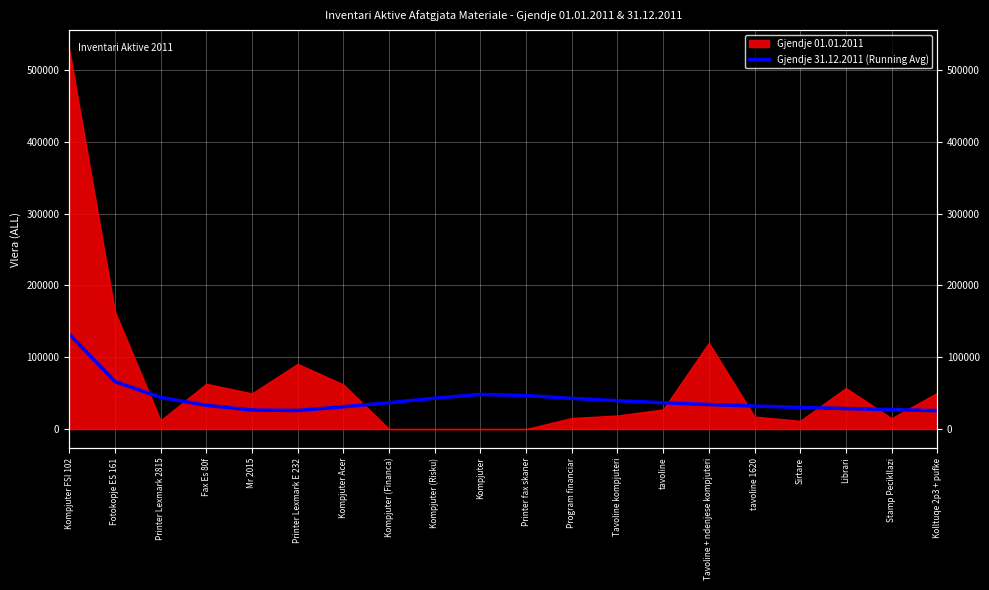

What is the label of the 6th point from the right?

Tavoline + ndenjese kompjuteri